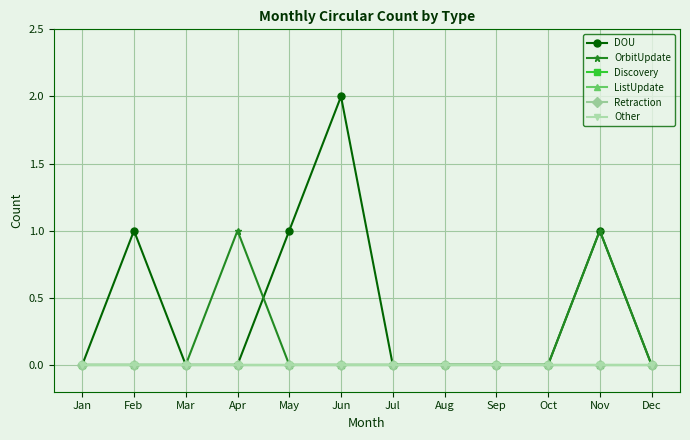

What is the difference between the maximum and minimum values in the OrbitUpdate series?

1